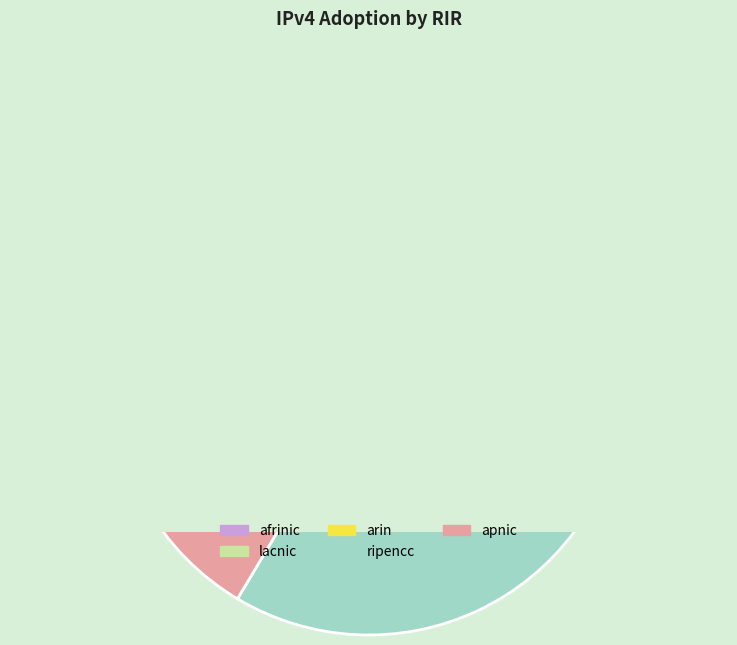

True or false: arin accounts for 21% of the total.

False